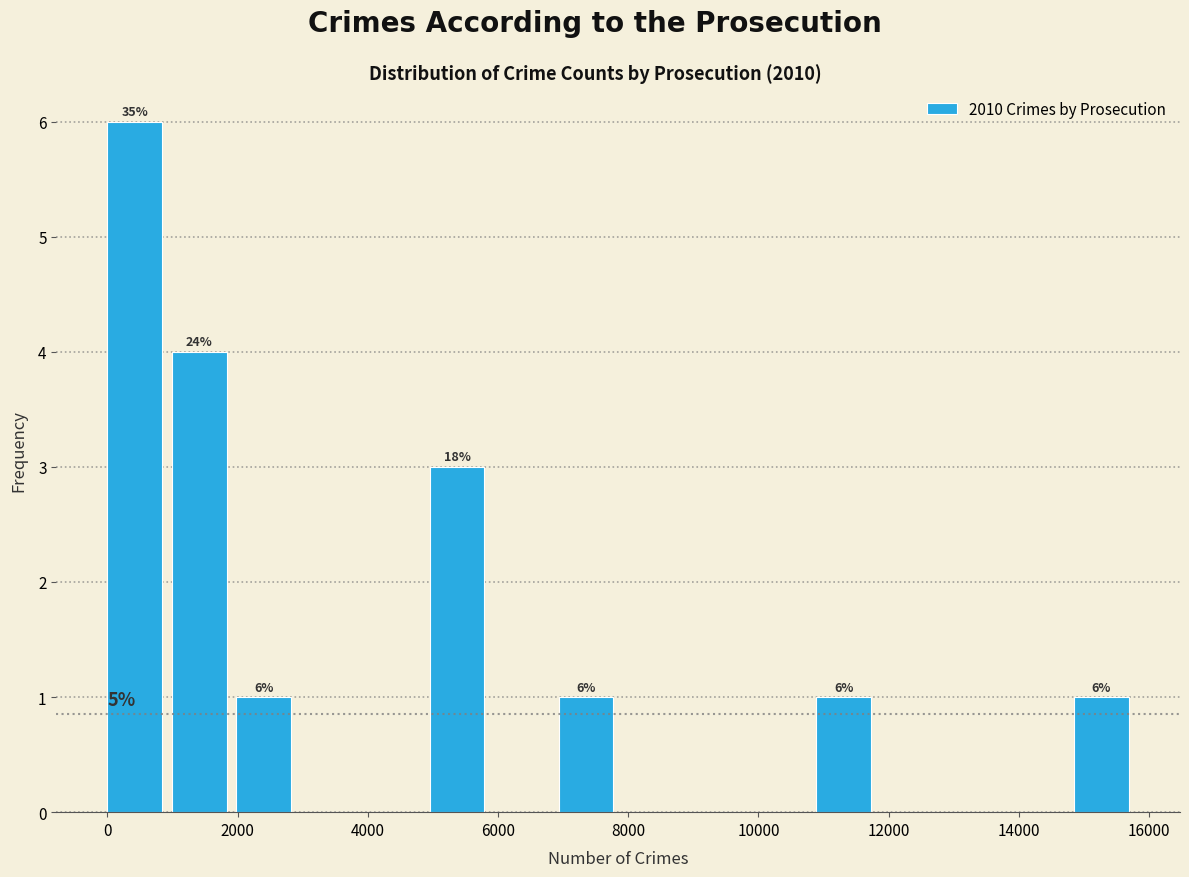

Over which range of the x-axis is the bar tallest?

0 to 1000